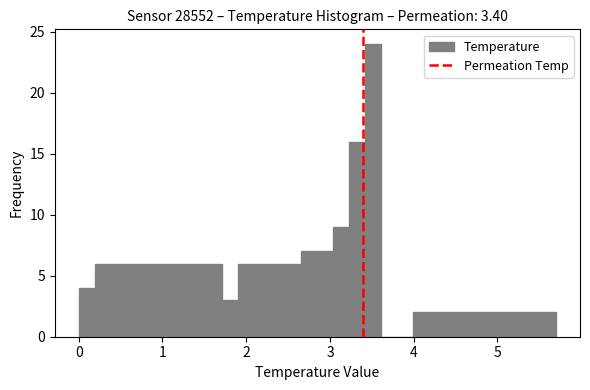

Around what value on the x-axis is the tallest bar? Give the approximate position of its centre, as read against the axis.

3.5